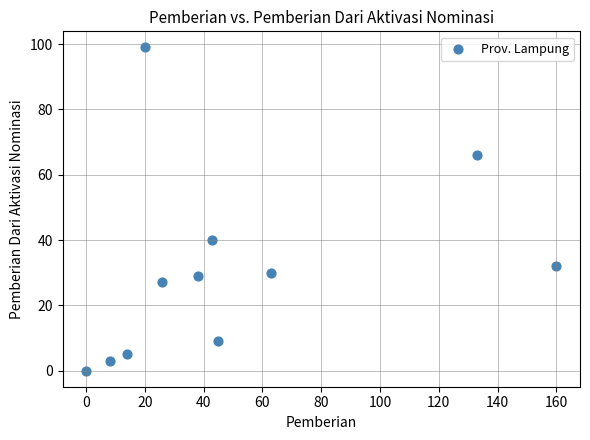

What is the range of Y values (max minus min)?

99